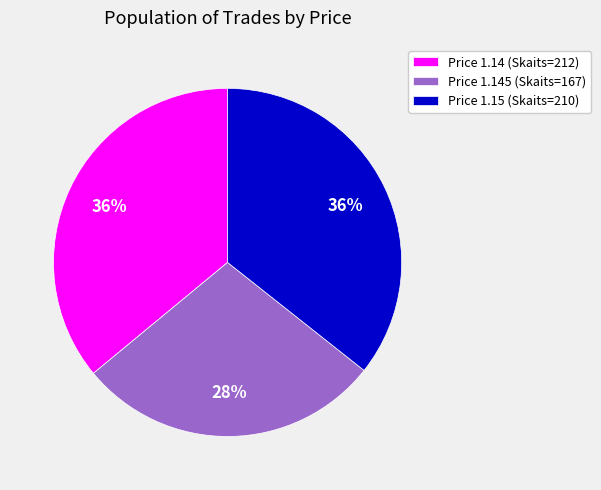

Do Price 1.145 (Skaits=167) and Price 1.15 (Skaits=210) together represent more than half of the pie?

Yes